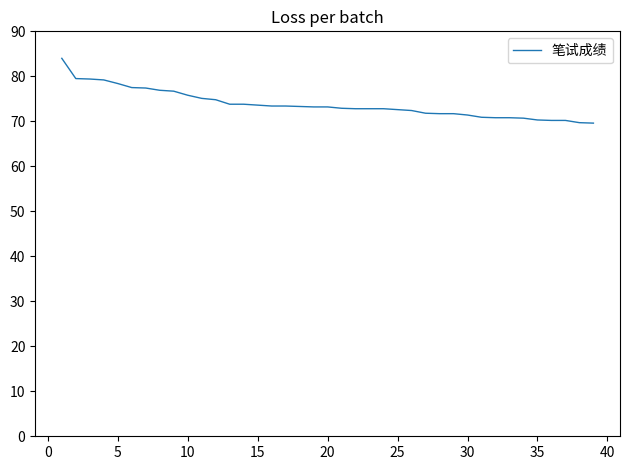

What is the difference between the maximum and minimum values?

14.4